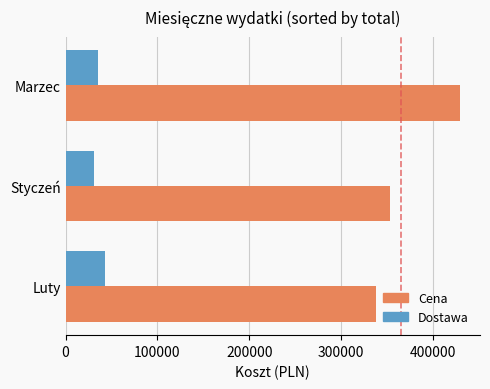

Count the number of data series in this chart.

2